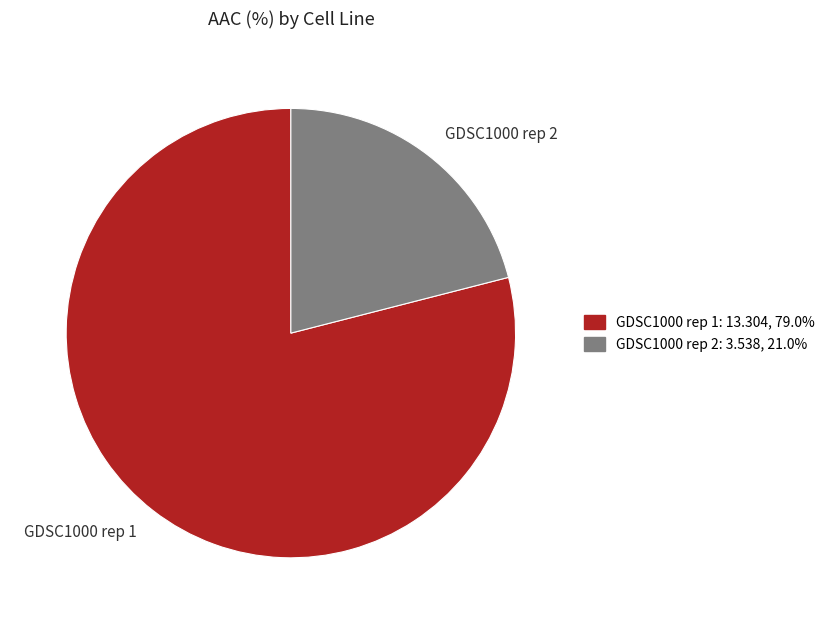

What is the smallest slice in the pie chart?

GDSC1000 rep 2